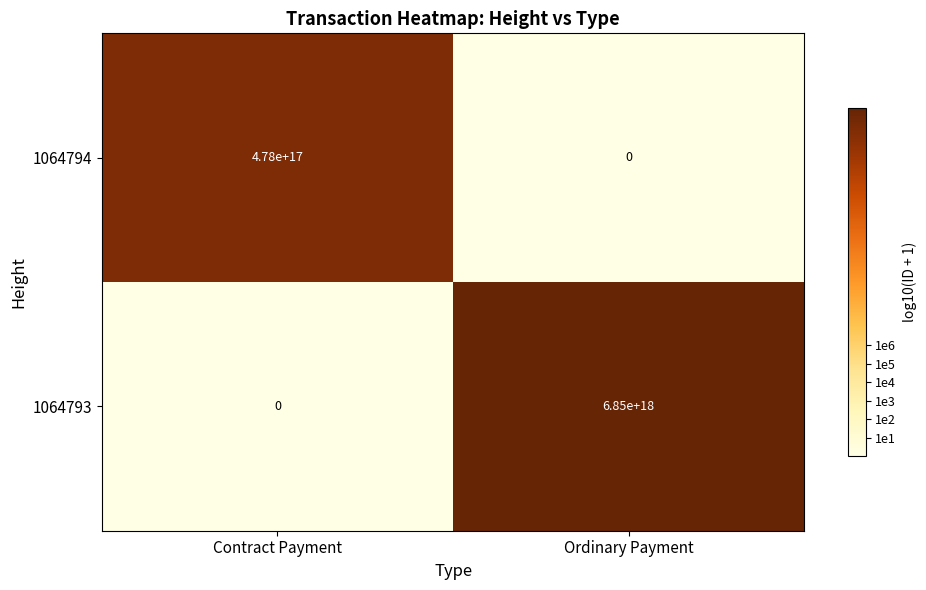

Count the number of categories in the chart.

2